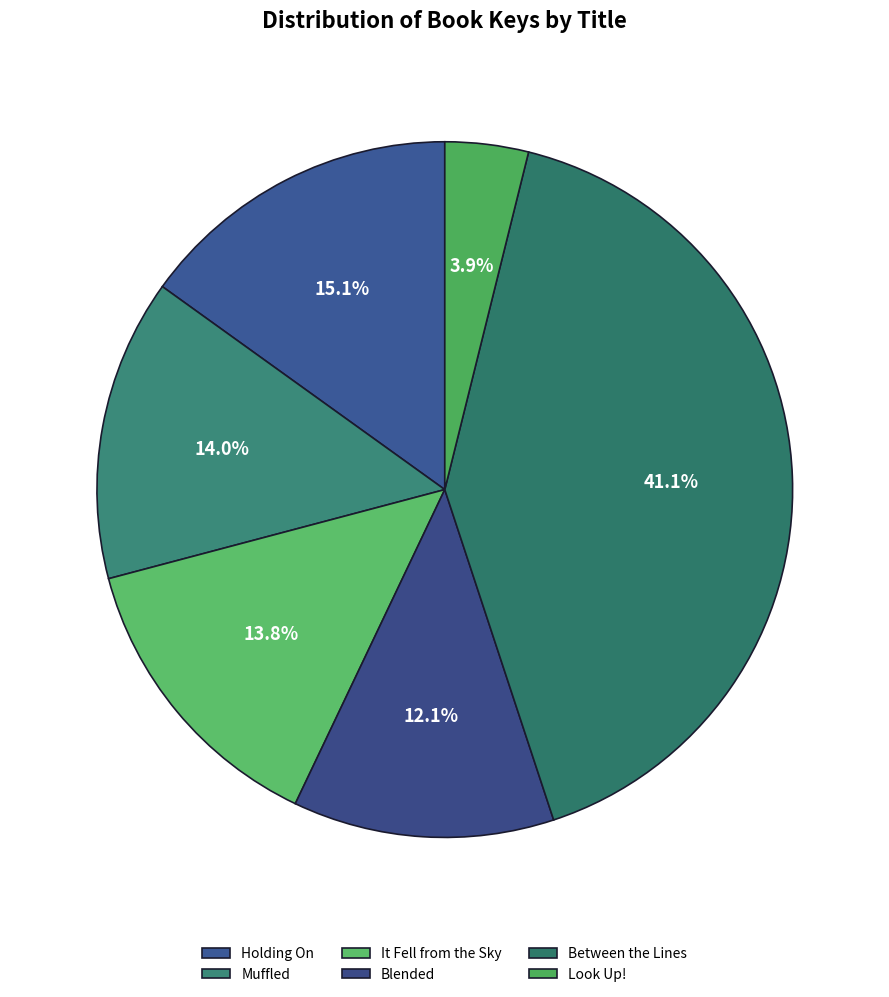

To the nearest percent, what is the average slice percentage?

17%